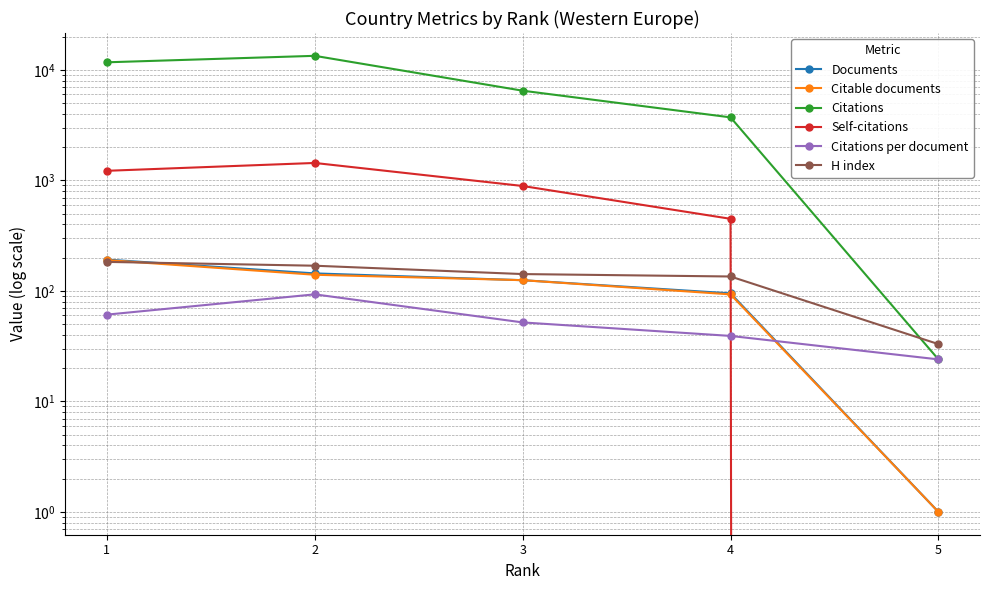

Count the number of categories in the chart.

5